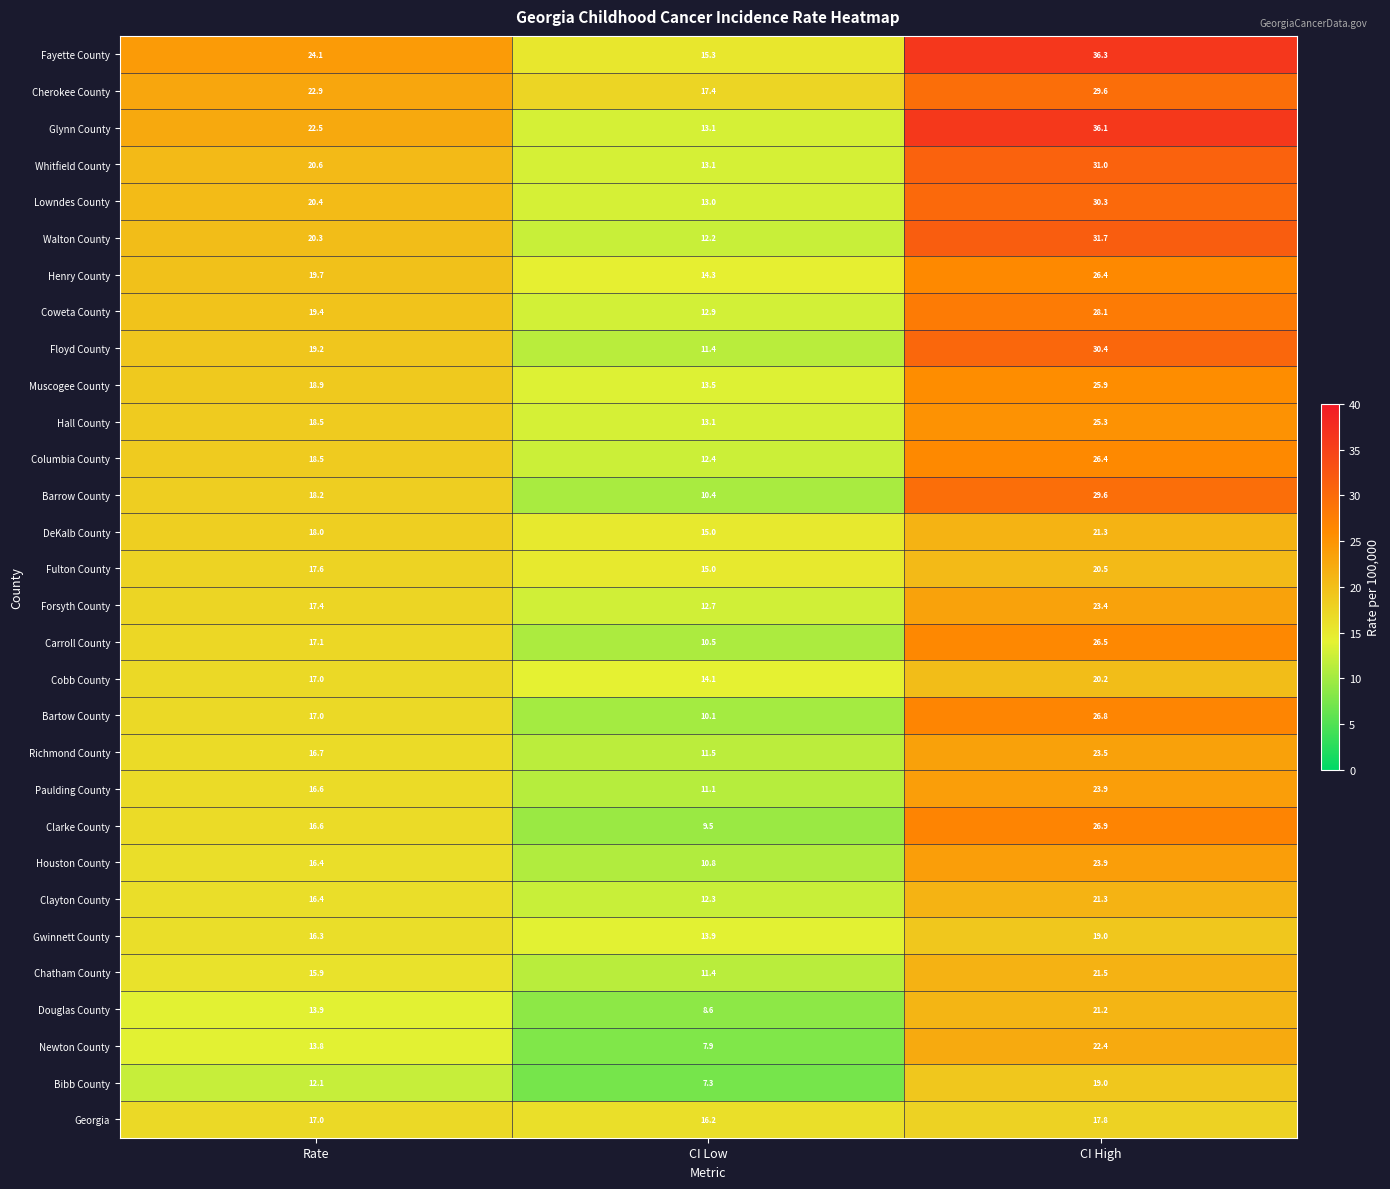

Which series has the largest range (max minus min)?

Glynn County